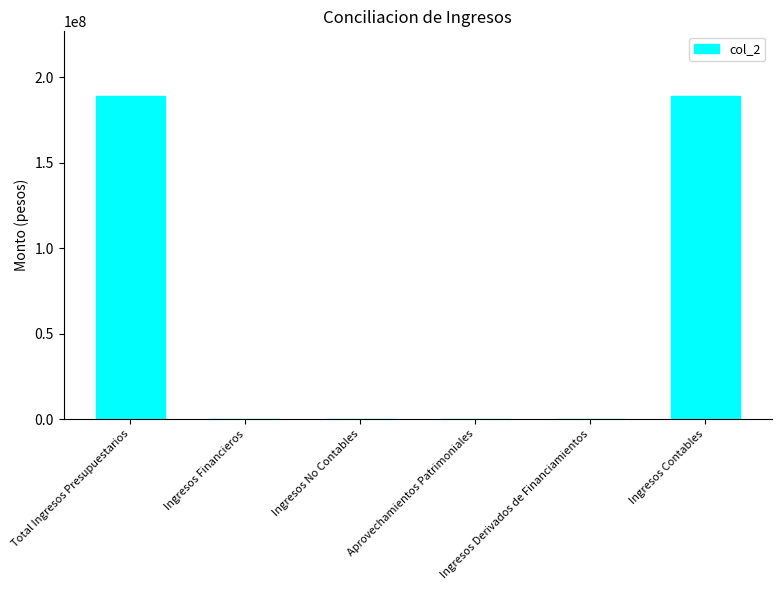

Is it true that the value at Total Ingresos Presupuestarios is 128033330.1?

False